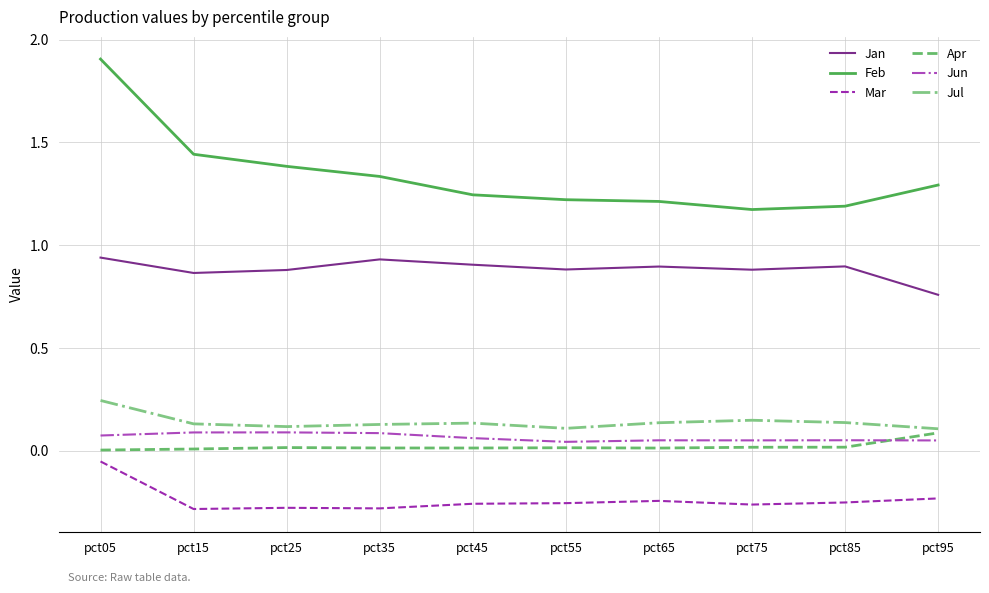

Which series changed the most between pct15 and pct35?

Feb